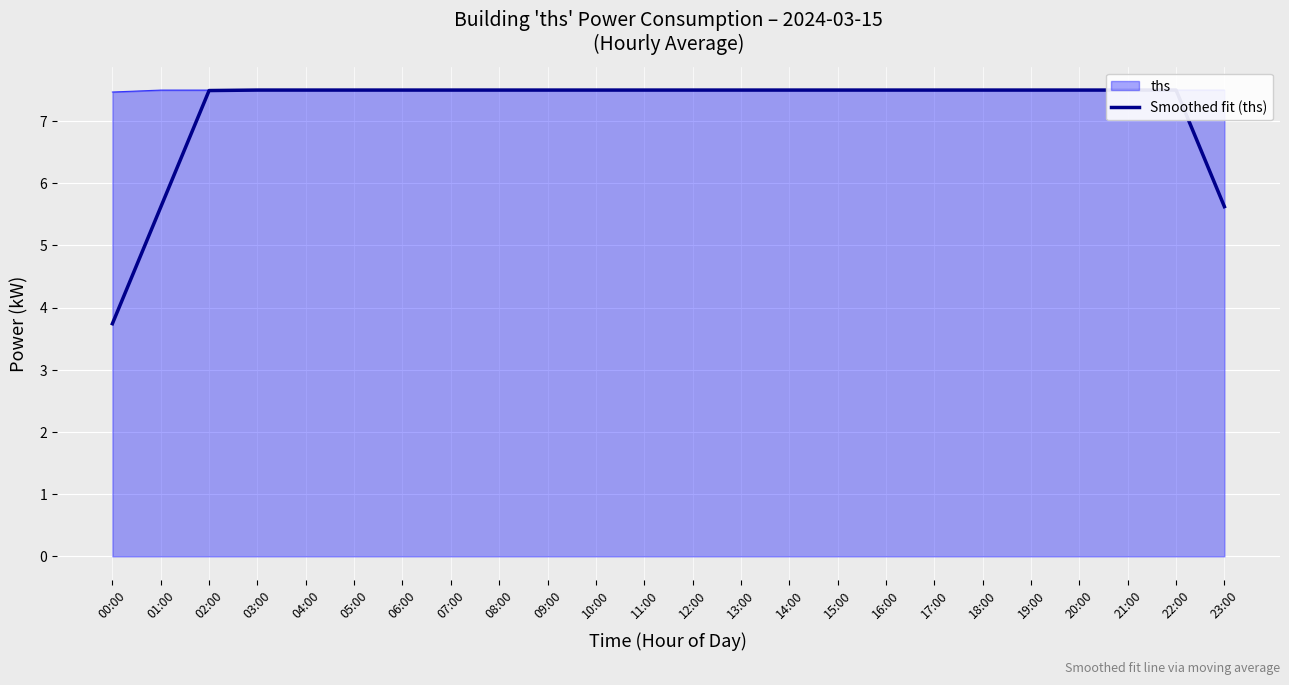

What is the smallest value displayed?

3.7